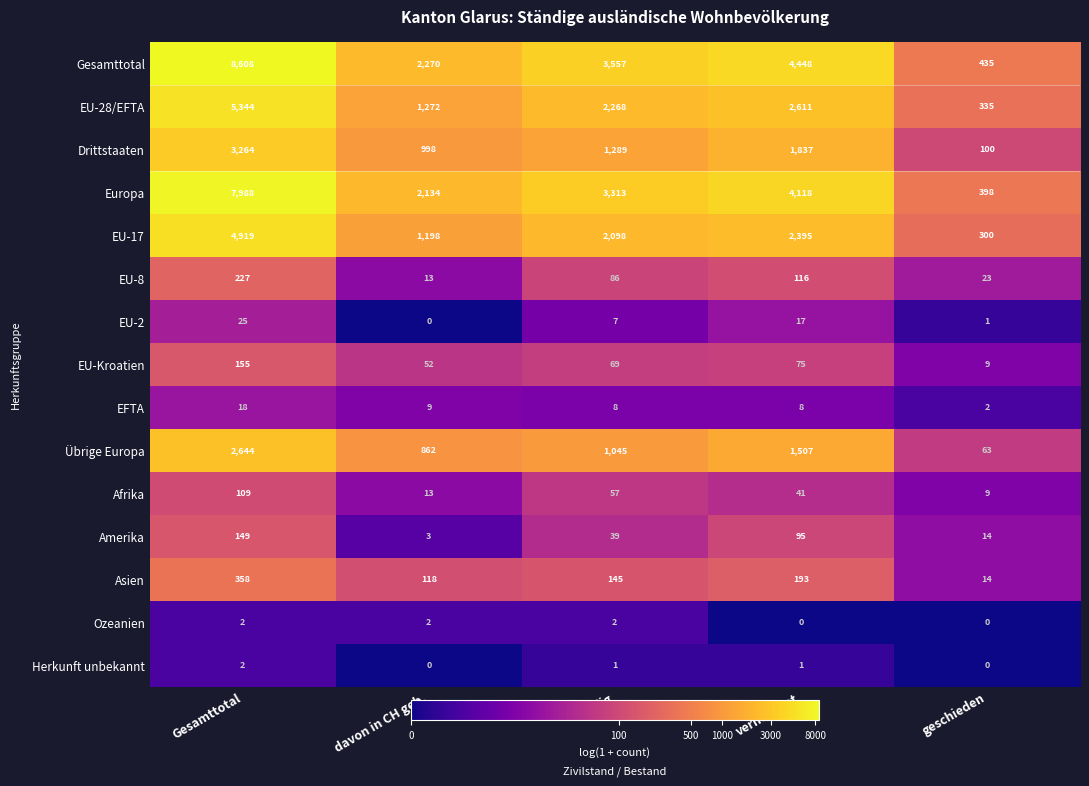

What is the difference between the highest and lowest values at davon in CH geb.?

2270